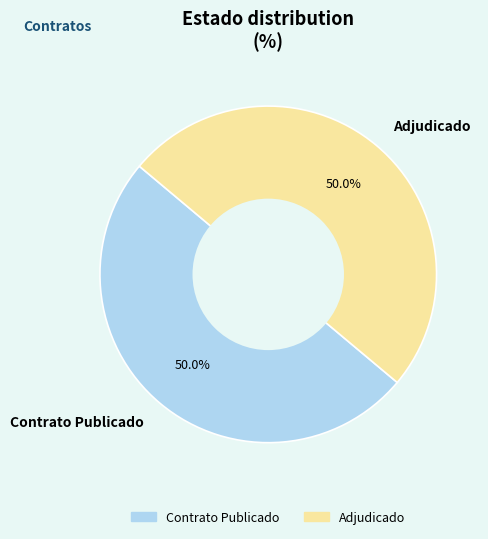

What is the total percentage of Adjudicado and Contrato Publicado?

100.0%